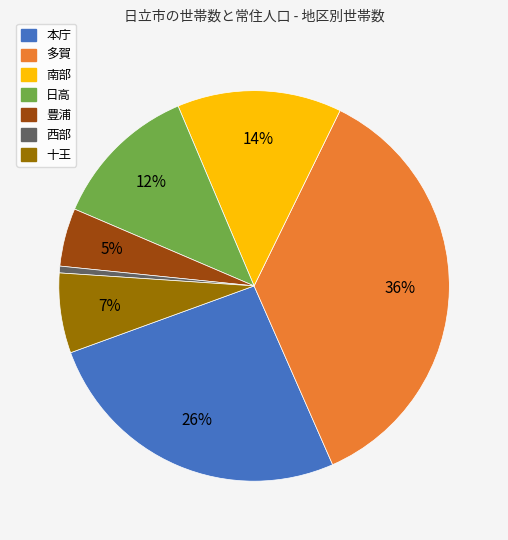

Is it true that 本庁 is 26% of the pie?

True